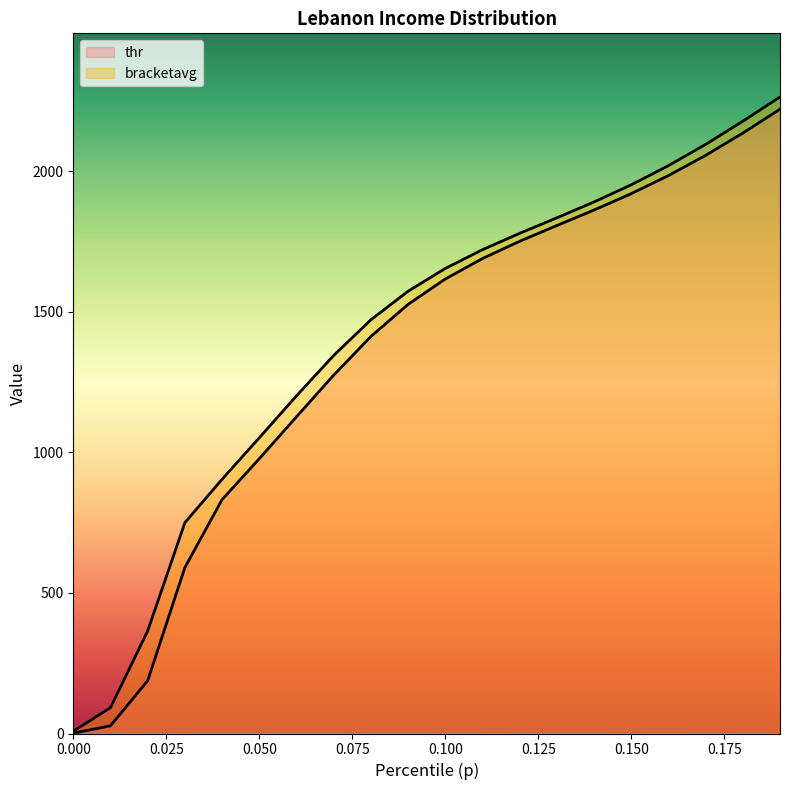

What is the label of the 20th point from the left?

0.19